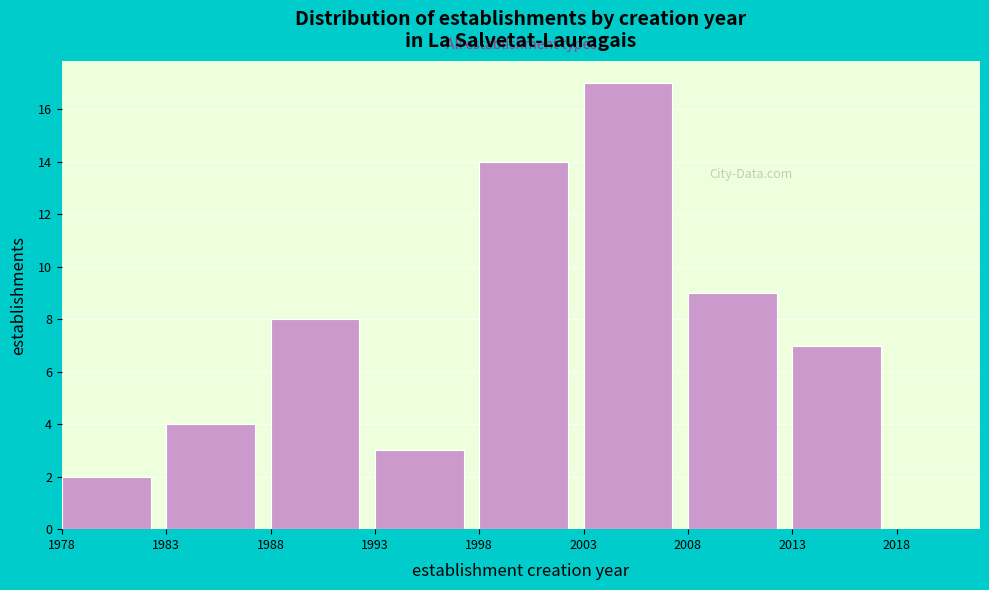

Reading left to right, transcribe this chart: for each bar, give the range it covers on the x-axis and its height. The values are not printed on the chart, so give them approximately, as read against the axis.

1978 to 1983: 2
1983 to 1988: 4
1988 to 1993: 8
1993 to 1998: 3
1998 to 2003: 14
2003 to 2008: 17
2008 to 2013: 9
2013 to 2018: 7